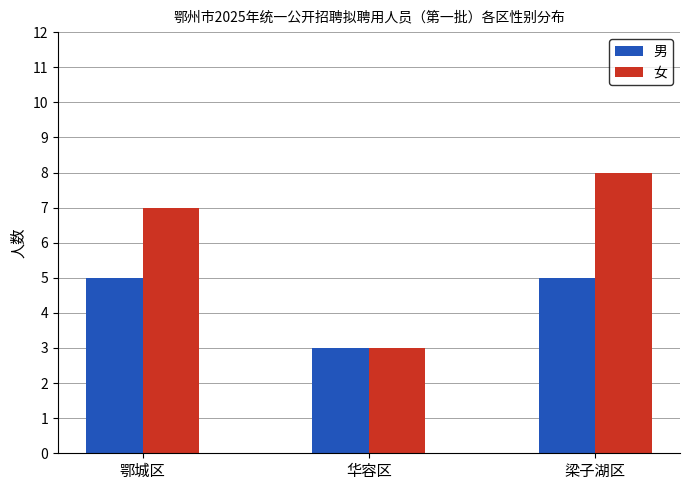

Read the 女 value at 梁子湖区.

8